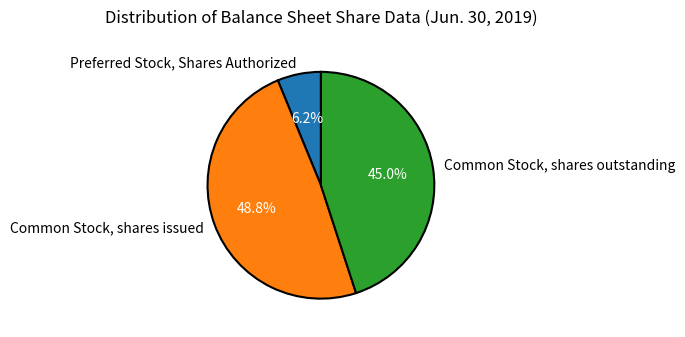

To the nearest percent, what is the difference between the Common Stock, shares issued and Common Stock, shares outstanding slice percentages?

4%